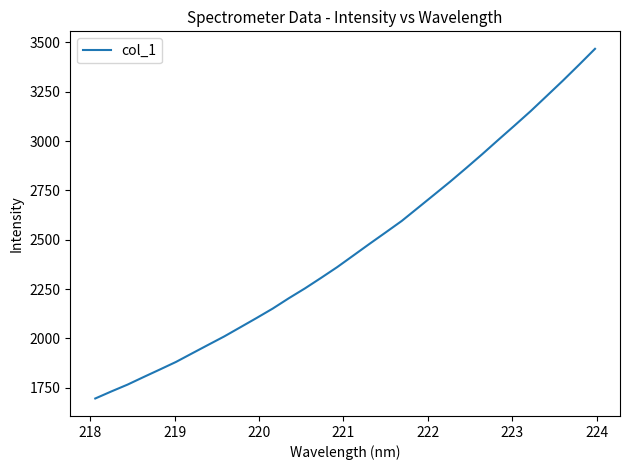

What is the smallest value displayed?

1695.7